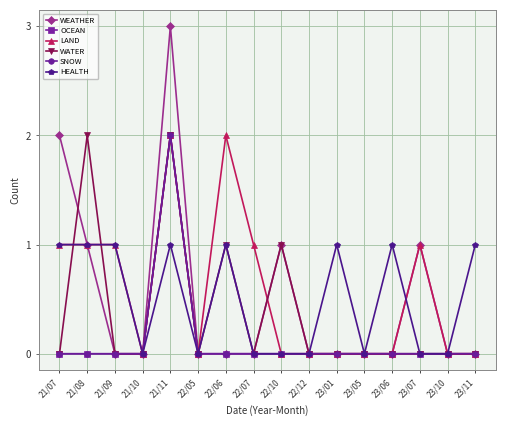

Reading left to right, list all the values displayed in this chart.

WEATHER: 2	1	0	0	3	0	0	0	1	0	0	0	0	1	0	0
OCEAN: 0	0	0	0	2	0	0	0	0	0	0	0	0	0	0	0
LAND: 1	1	1	0	2	0	2	1	0	0	0	0	0	1	0	0
WATER: 0	2	0	0	2	0	1	0	1	0	0	0	0	0	0	0
SNOW: 0	0	0	0	2	0	0	0	0	0	0	0	0	0	0	0
HEALTH: 1	1	1	0	1	0	1	0	0	0	1	0	1	0	0	1